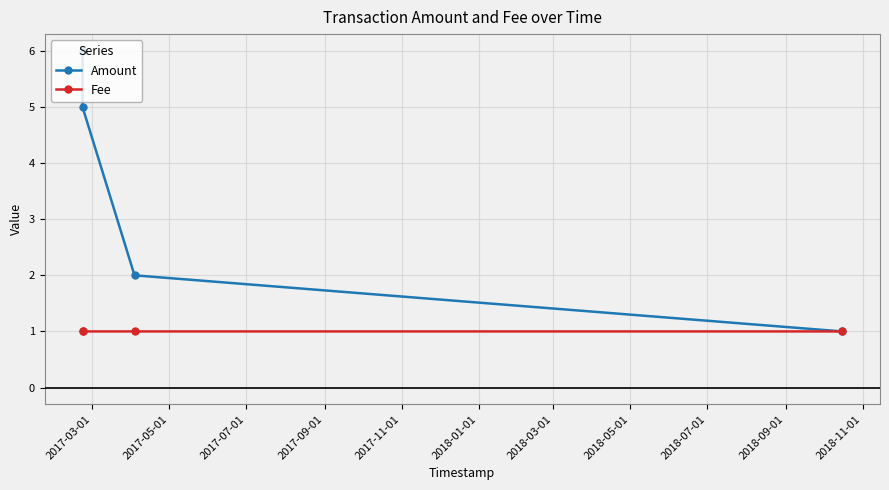

Which series has the widest spread of values?

Amount